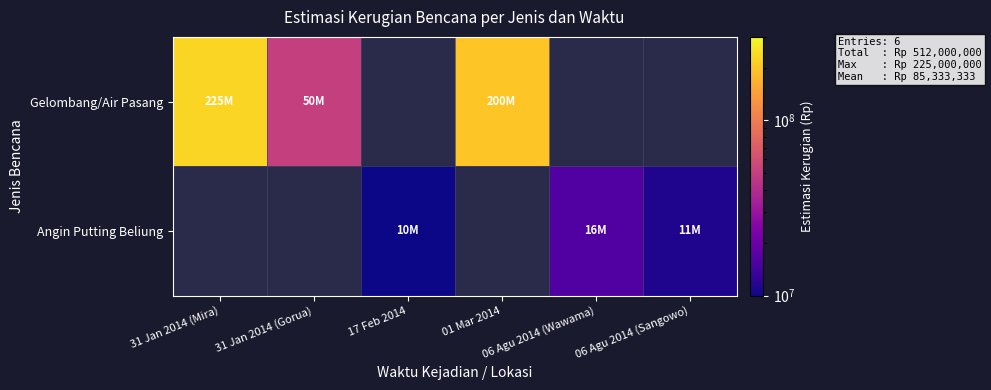

At which label does Gelombang/Air Pasang reach its minimum?

31 Jan 2014 (Gorua)